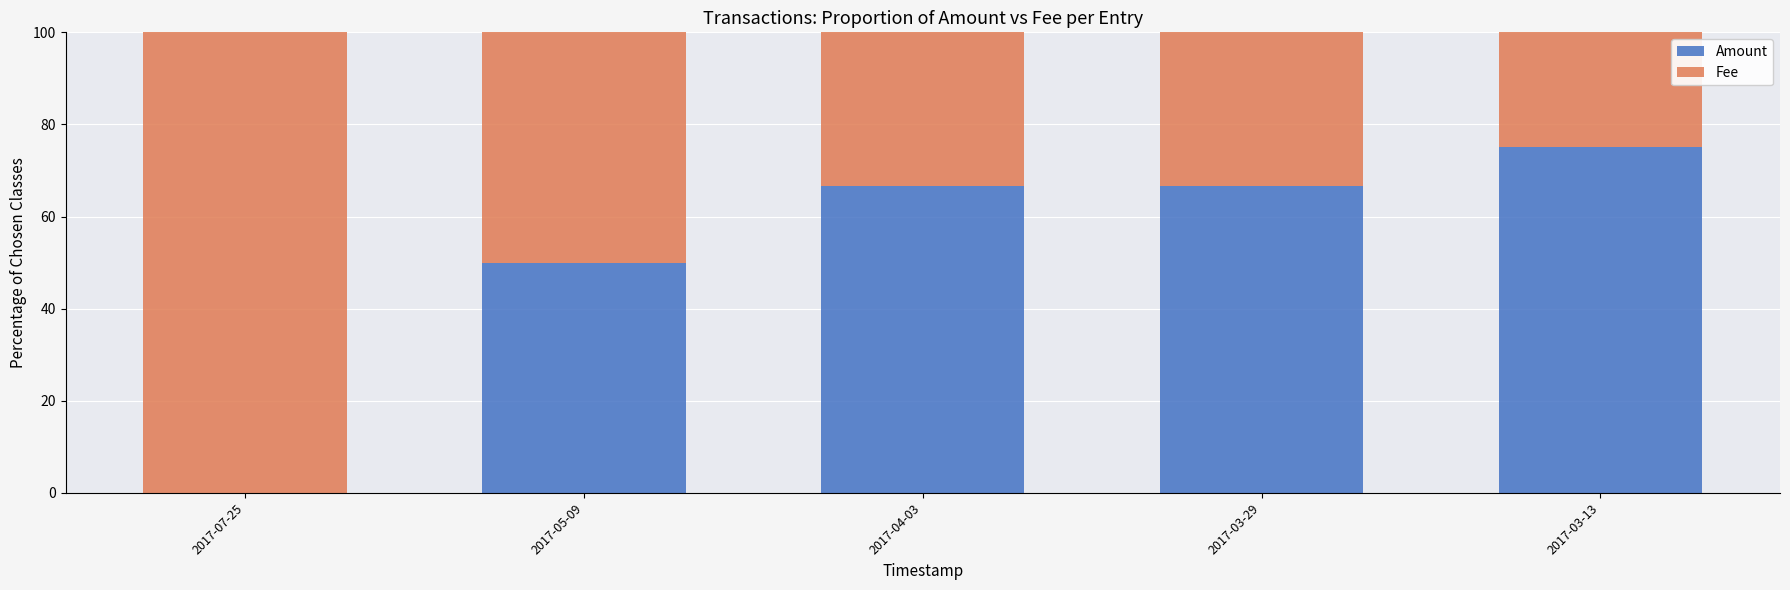

What is the total value across all series at 2017-03-29?

100.0